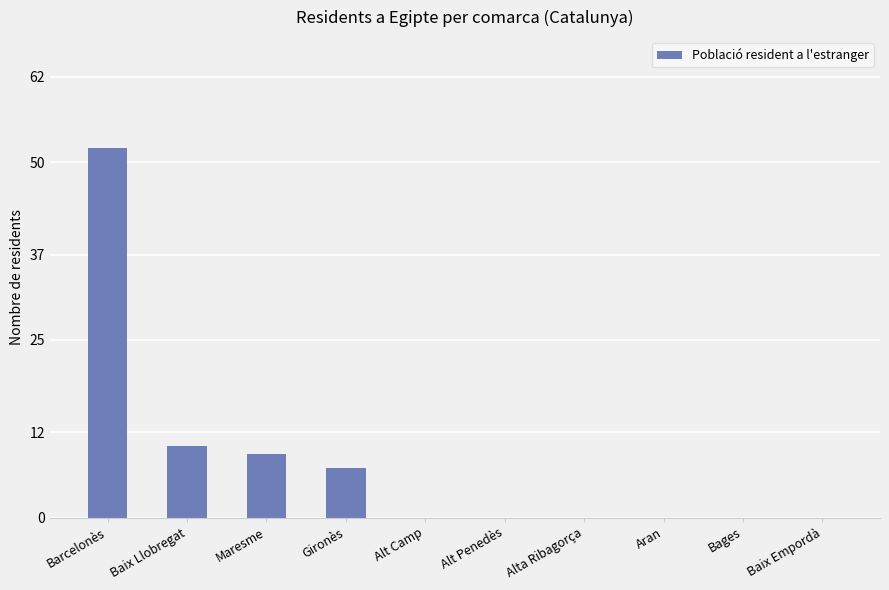

Read the value at Maresme, to the nearest 10.

10